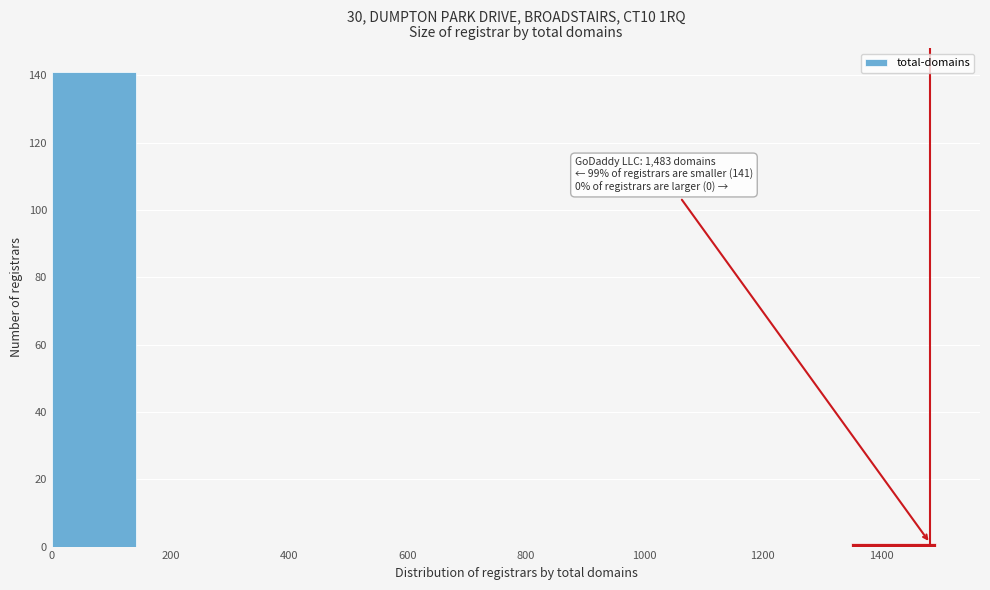

Over which range of the x-axis is the bar tallest?

0 to 150